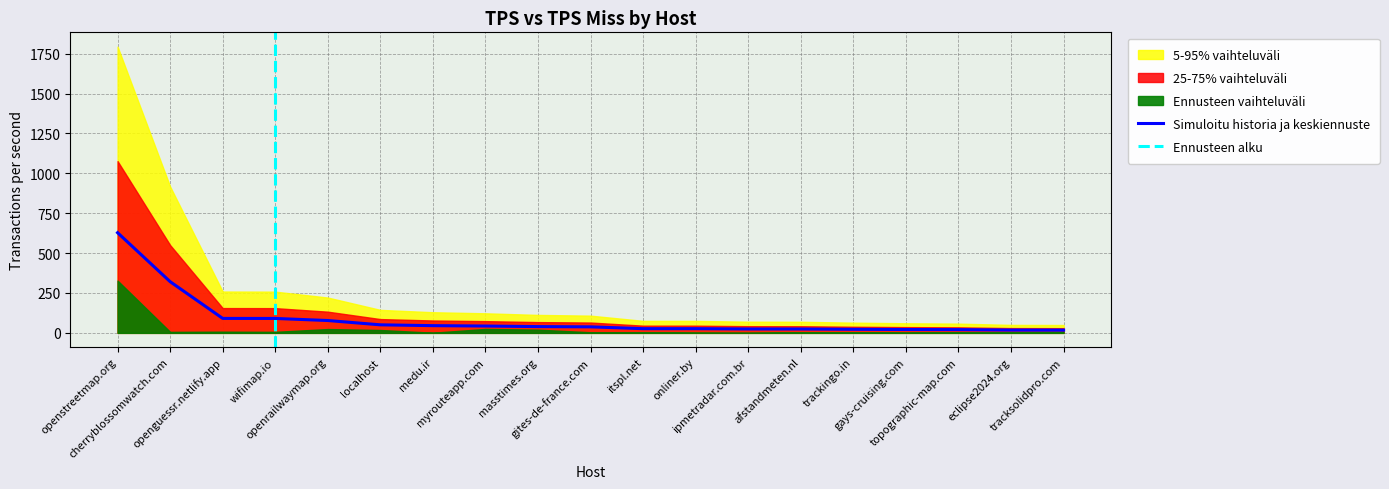

The chart shows a value of 69.9 at localhost. True or false?

False